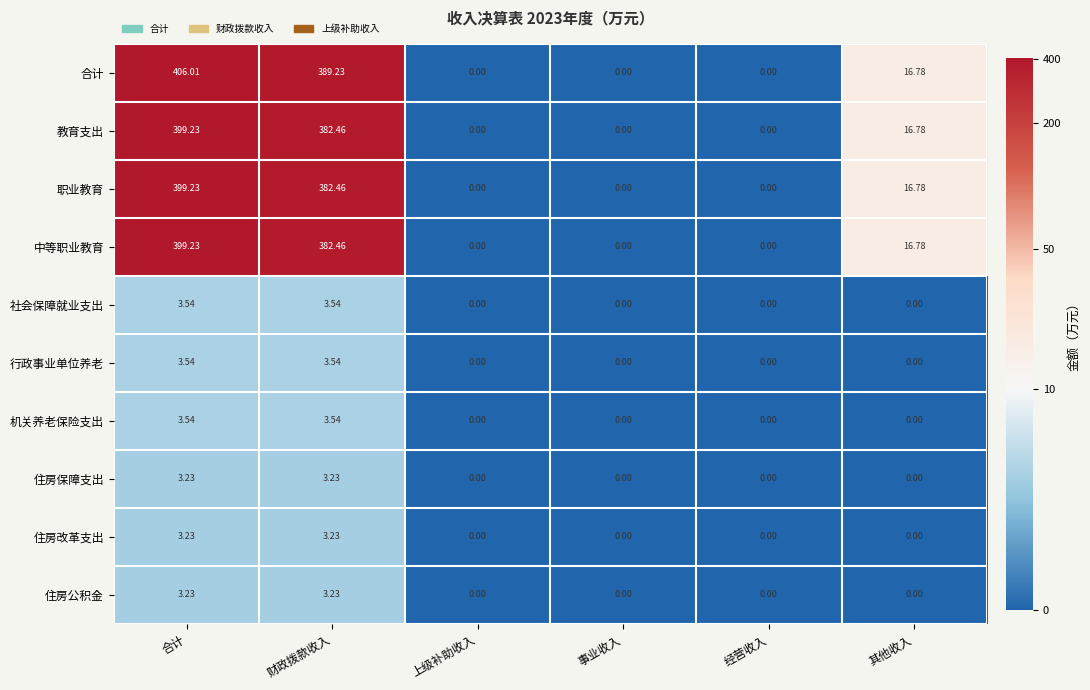

How many categories are shown in the chart?

6